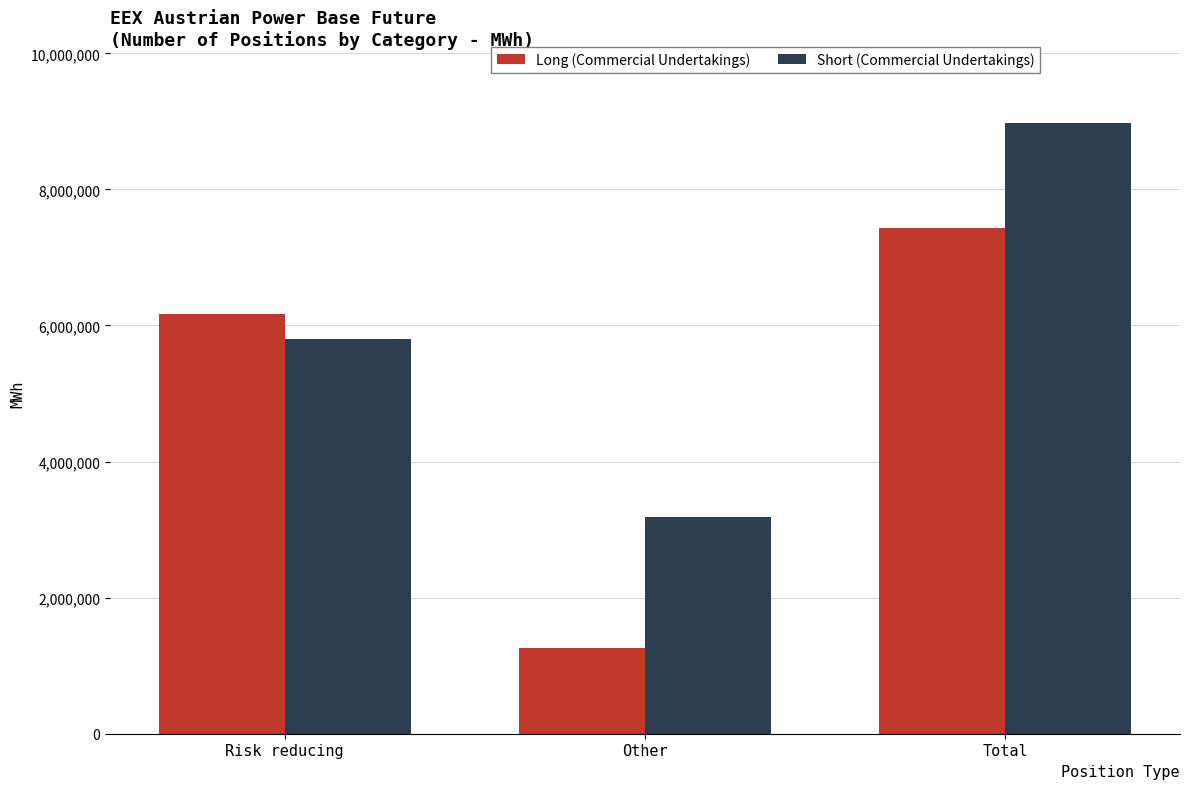

What is the approximate value of Short (Commercial Undertakings) at Other, to the nearest 100?

3181800